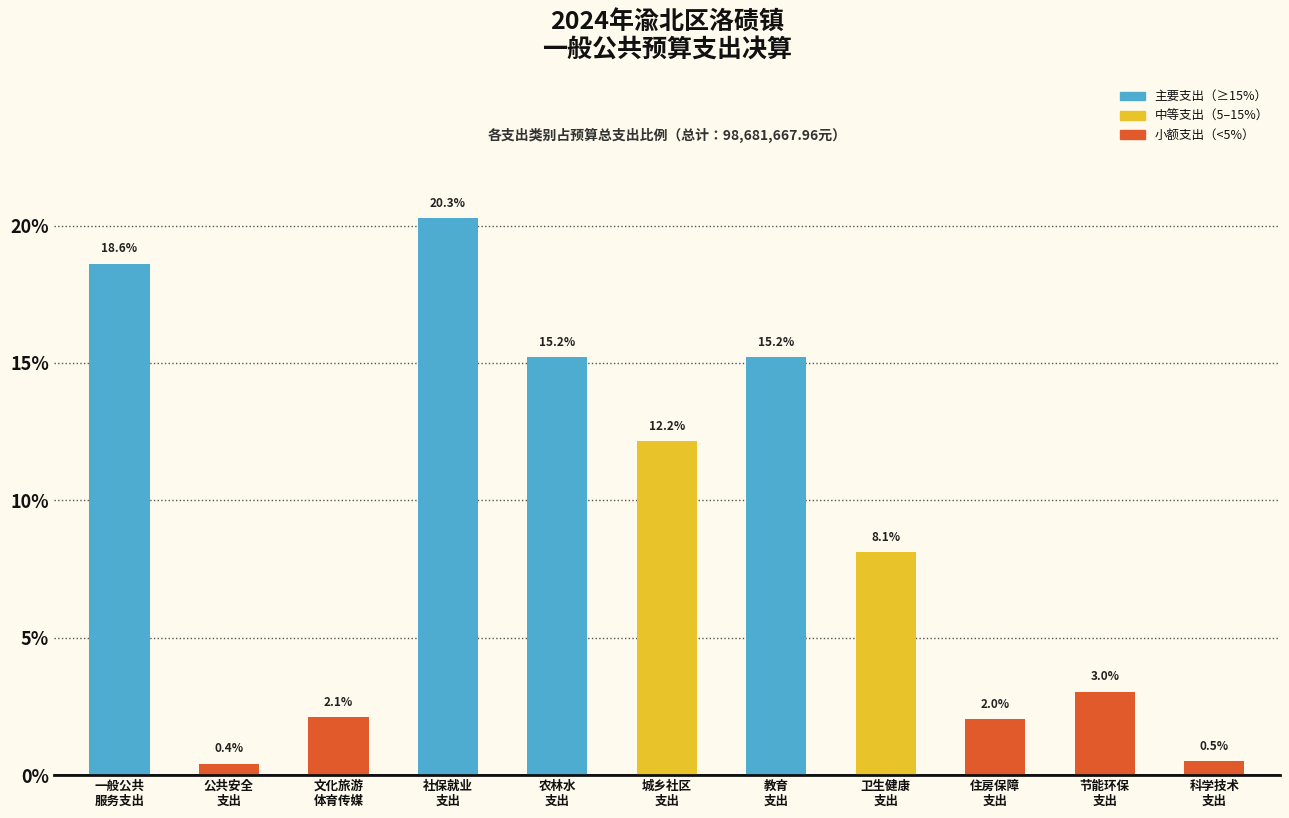

Reading left to right, list all the values displayed in this chart.

18.6	0.4	2.1	20.3	15.2	12.2	15.2	8.1	2.0	3.0	0.5